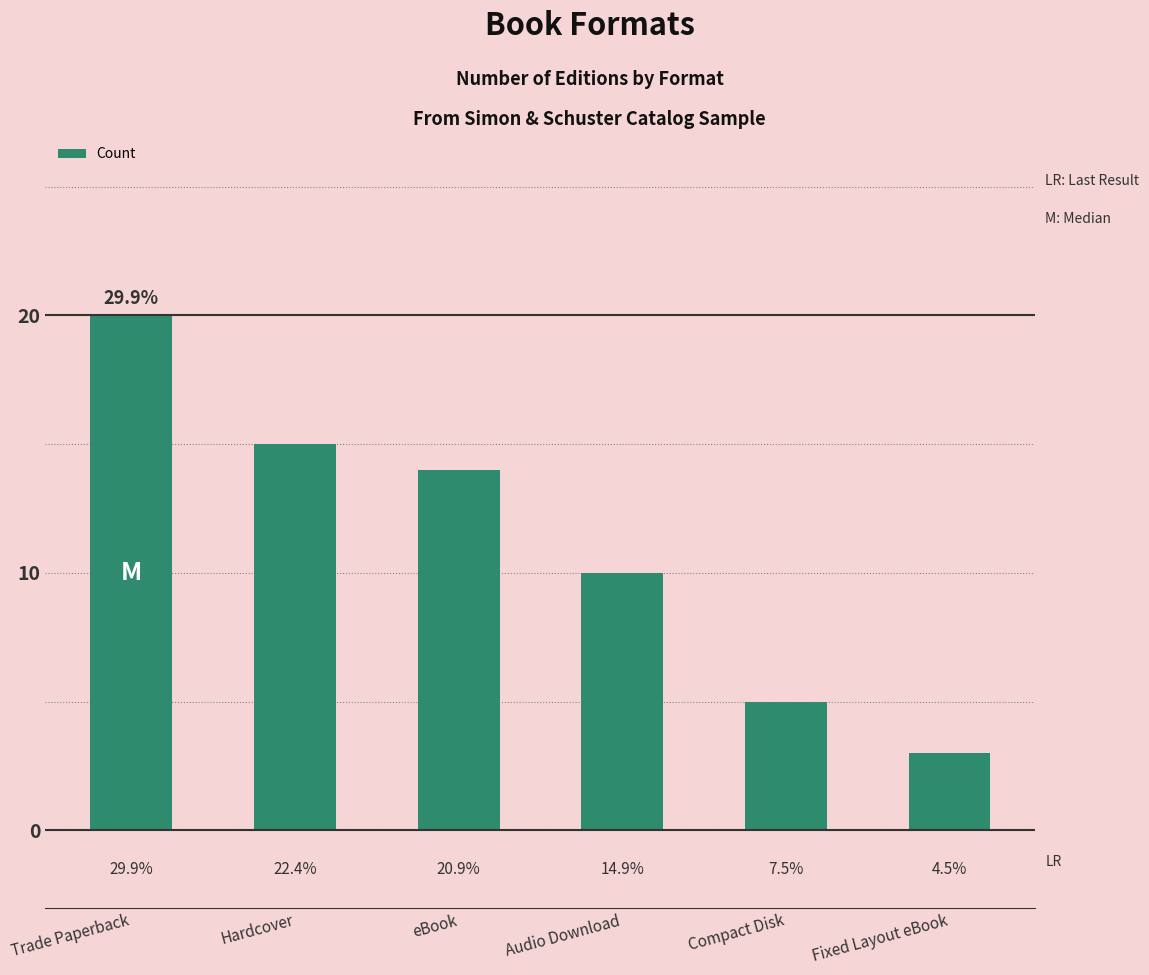

How many bars are there in total?

6